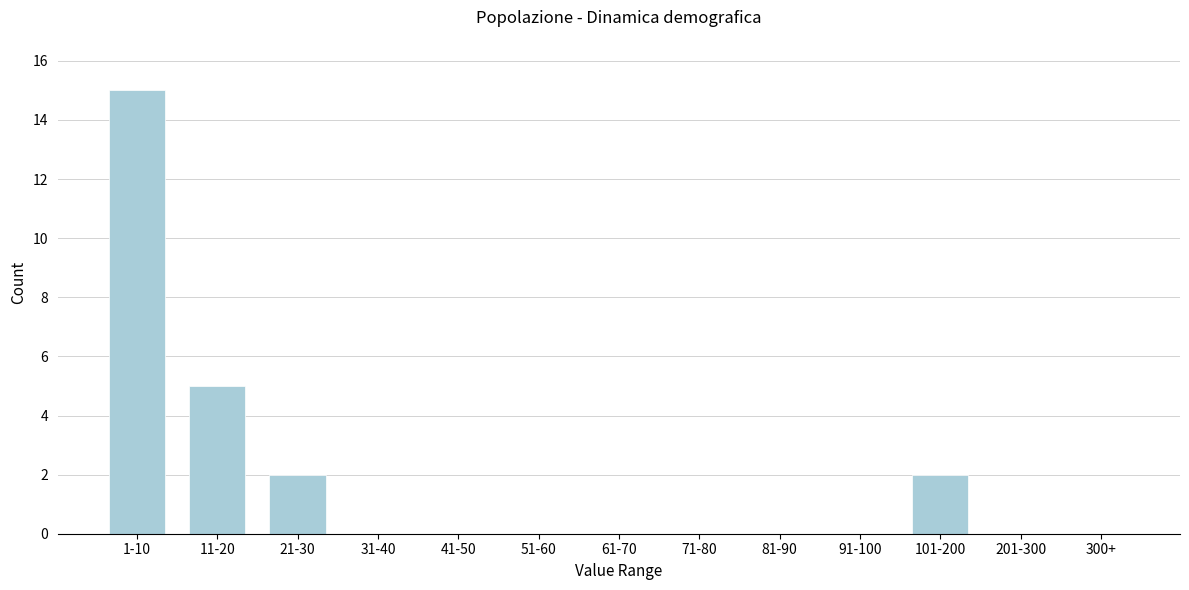

Reading left to right, what are all the values shown in this chart?

1-10=15	11-20=5	21-30=2	31-40=0	41-50=0	51-60=0	61-70=0	71-80=0	81-90=0	91-100=0	101-200=2	201-300=0	300+=0